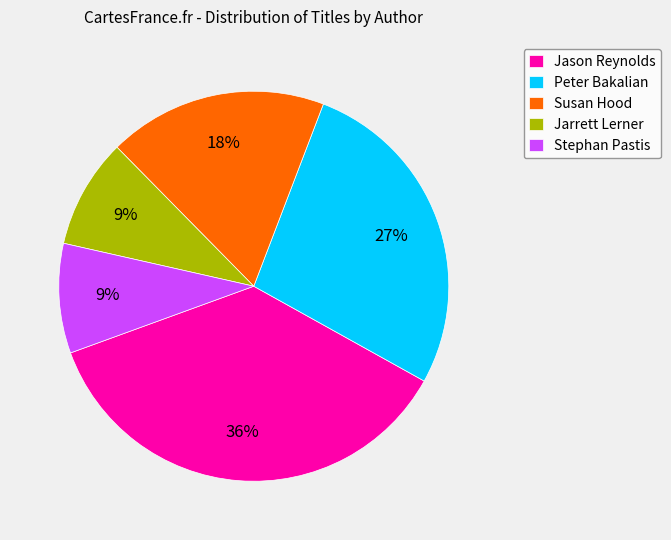

To the nearest percent, what percentage of the pie is Peter Bakalian?

27%